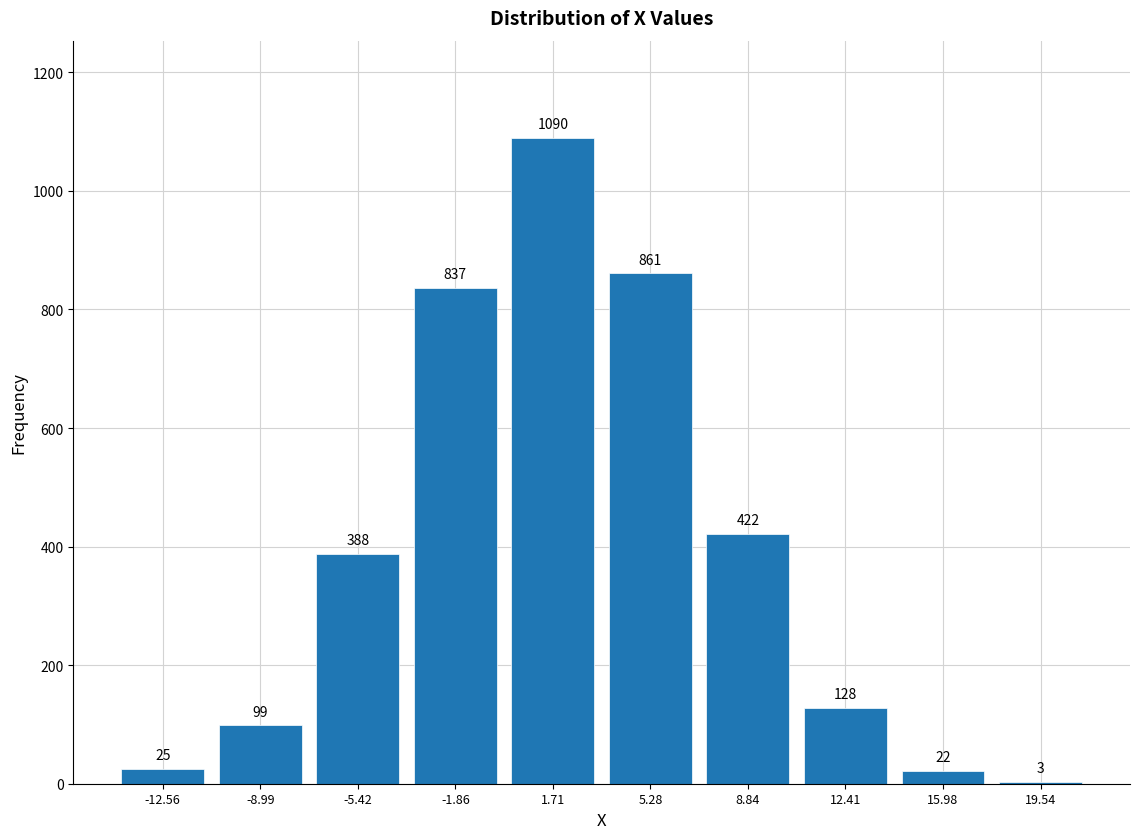

Reading left to right, transcribe this chart: for each bar, give the range it covers on the x-axis and its height. The bar edges are not printed on the chart, so give them approximately, as read against the axis.

-14.5 to -11.0: 25
-11.0 to -7.0: 99
-7.0 to -3.5: 388
-3.5 to 0.0: 837
0.0 to 3.5: 1090
3.5 to 7.0: 861
7.0 to 10.5: 422
10.5 to 14.0: 128
14.0 to 18.0: 22
18.0 to 21.5: 3